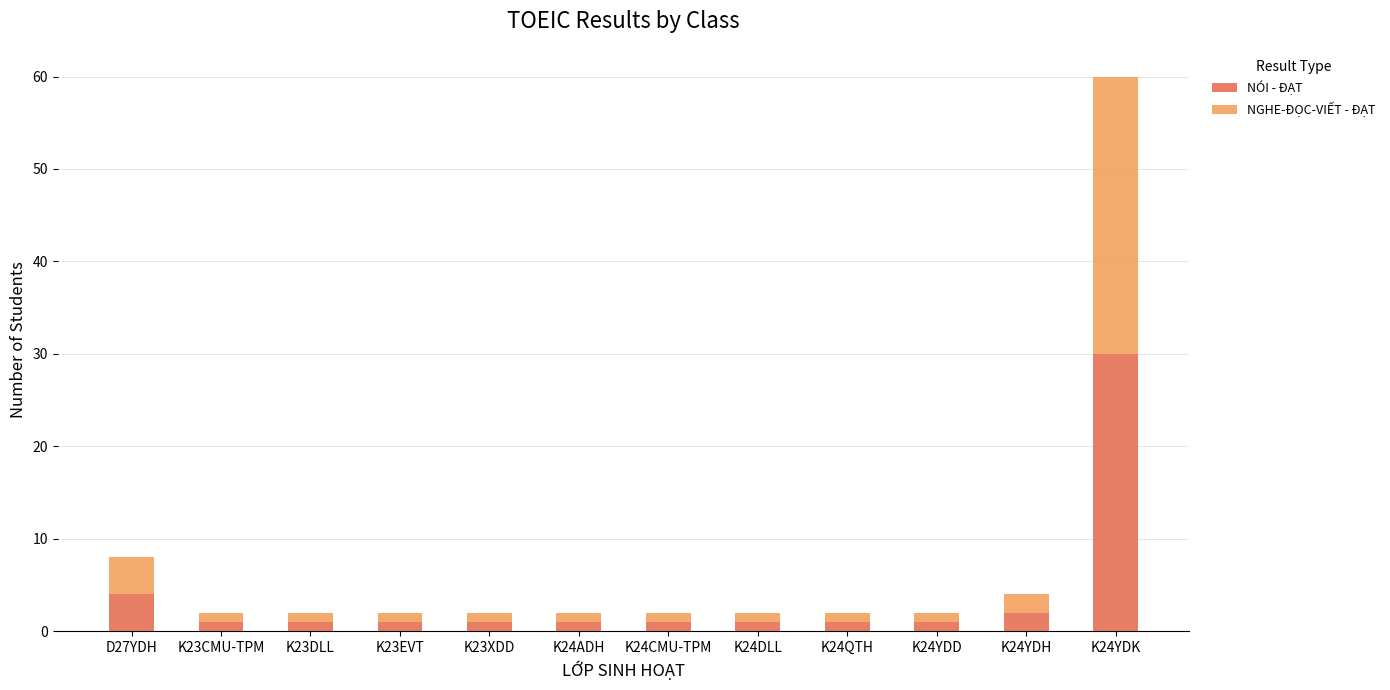

What is the sum of all NÓI - ĐẠT values?

45